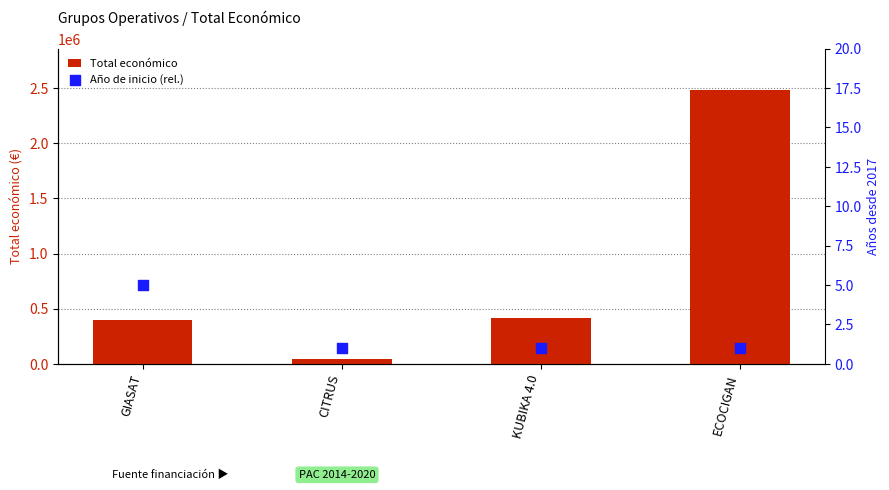

Which series has the largest Y range (max minus min)?

Total económico